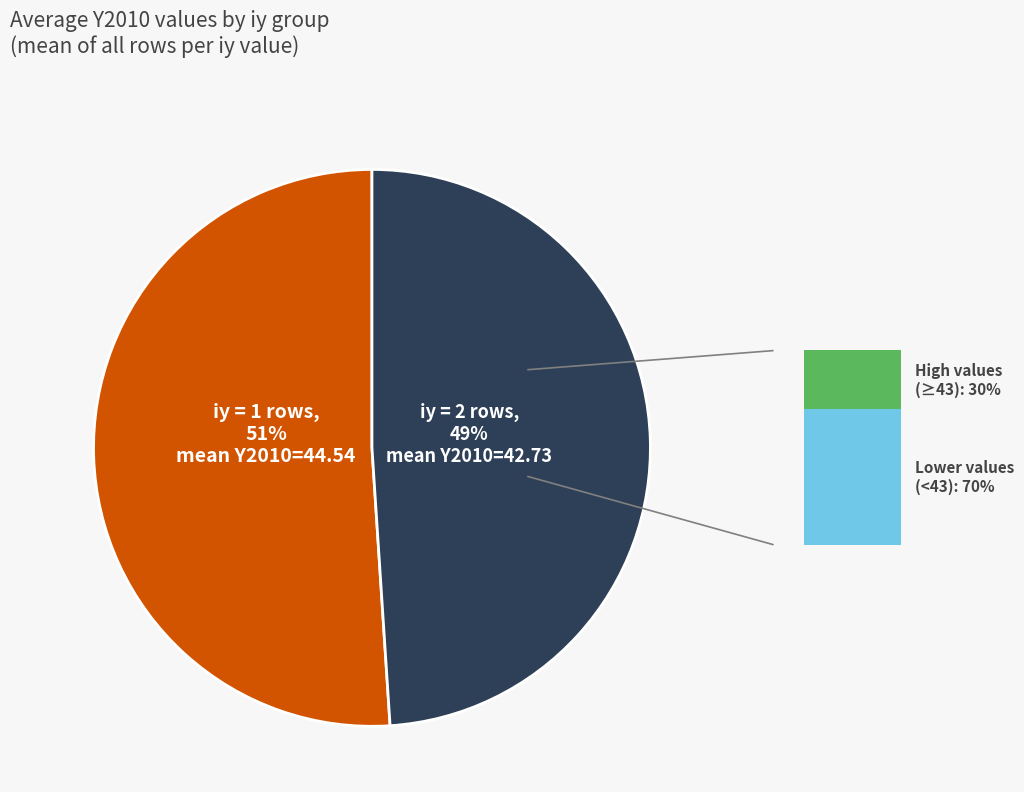

To the nearest percent, what is the average slice percentage?

50%